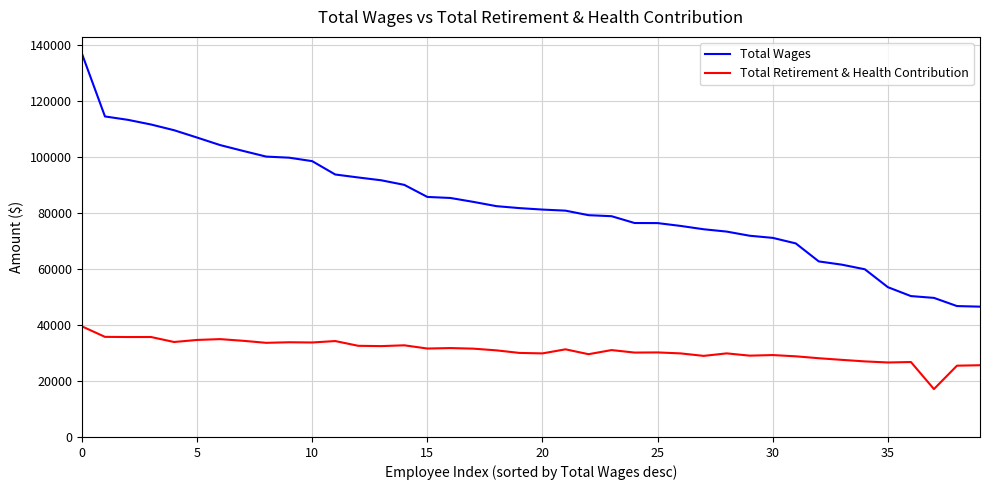

Rank the series by their maximum value, from highest to lowest.

Total Wages, Total Retirement & Health Contribution